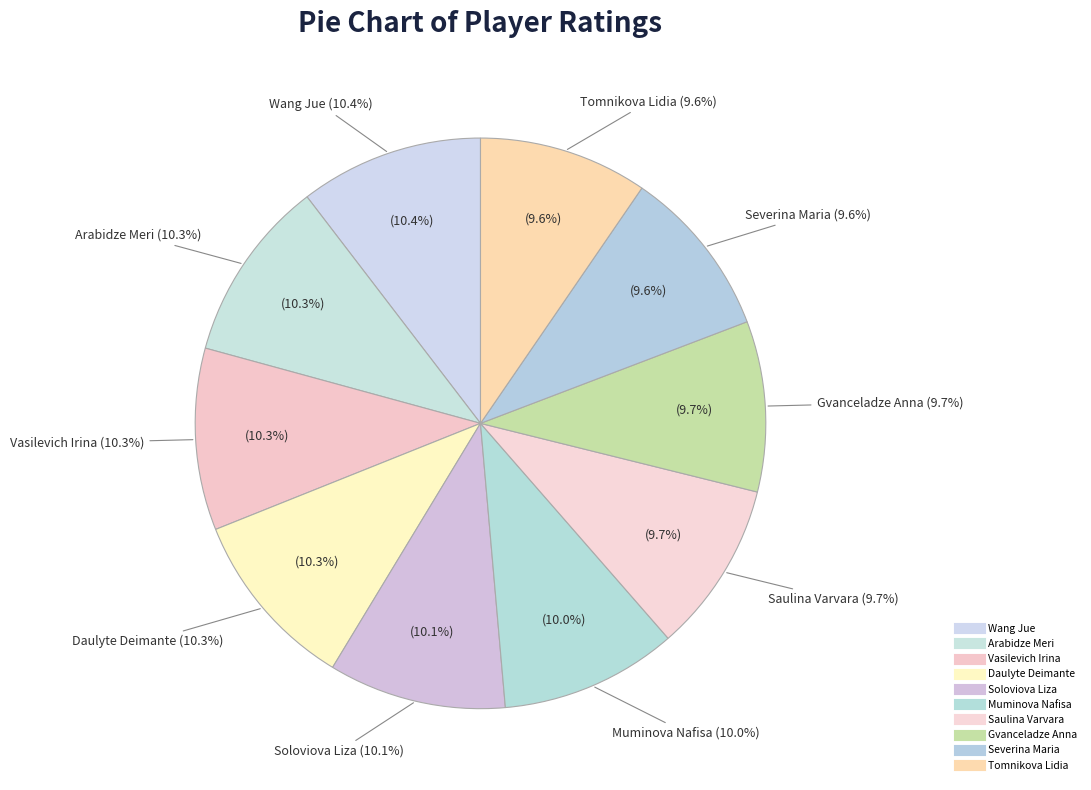

Is Soloviova Liza the majority of the pie?

No